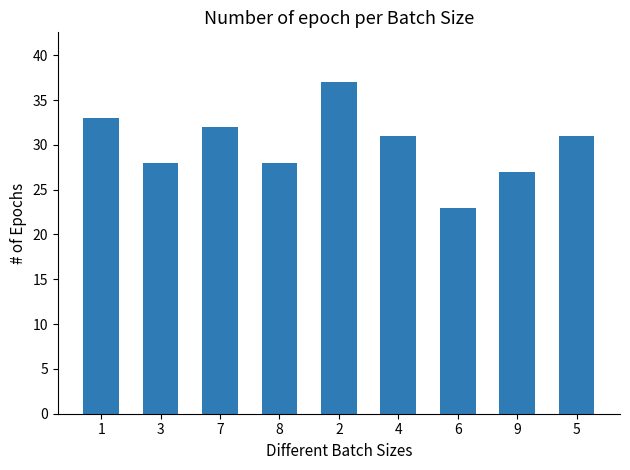

What is the value of the 4th bar from the left?

28